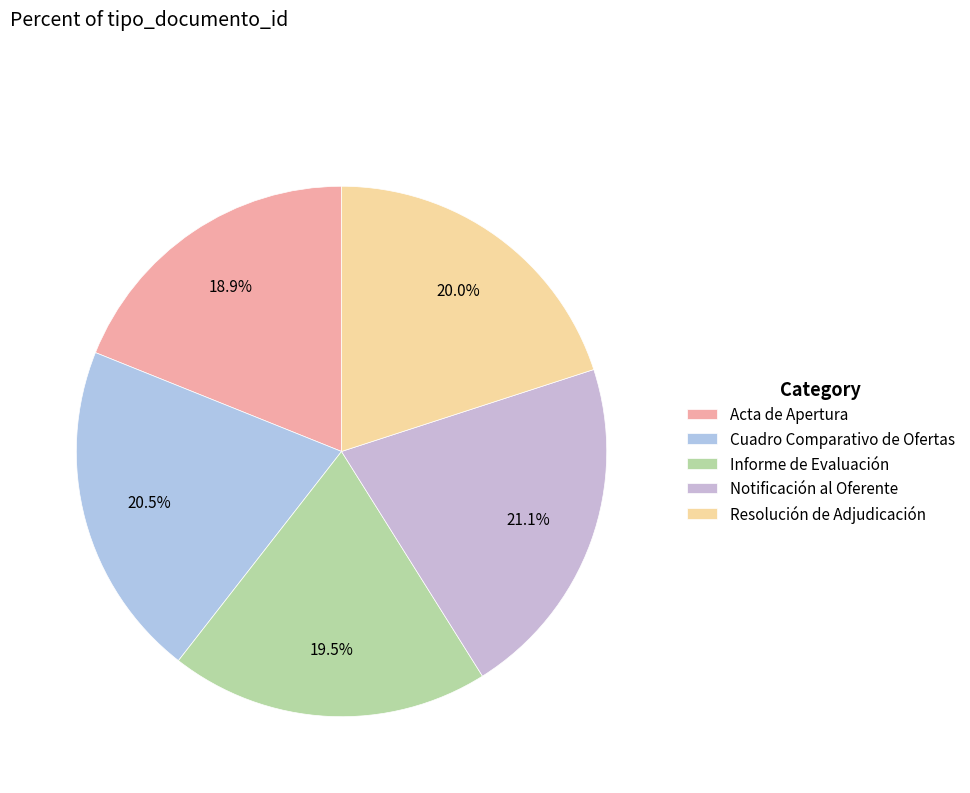

Is the sum of Acta de Apertura and Notificación al Oferente greater than half?

No